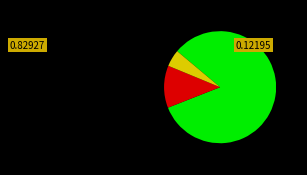

Does any single category account for the majority?

Yes